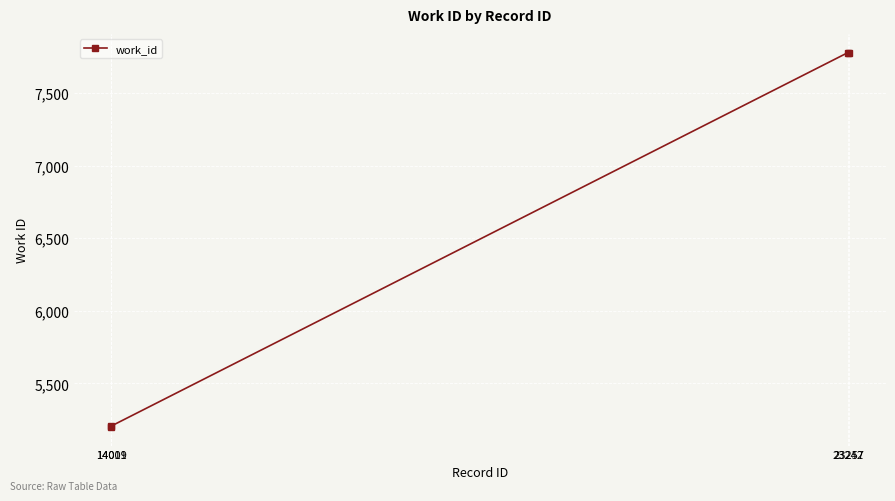

What is the difference between the second highest and minimum values?

2577